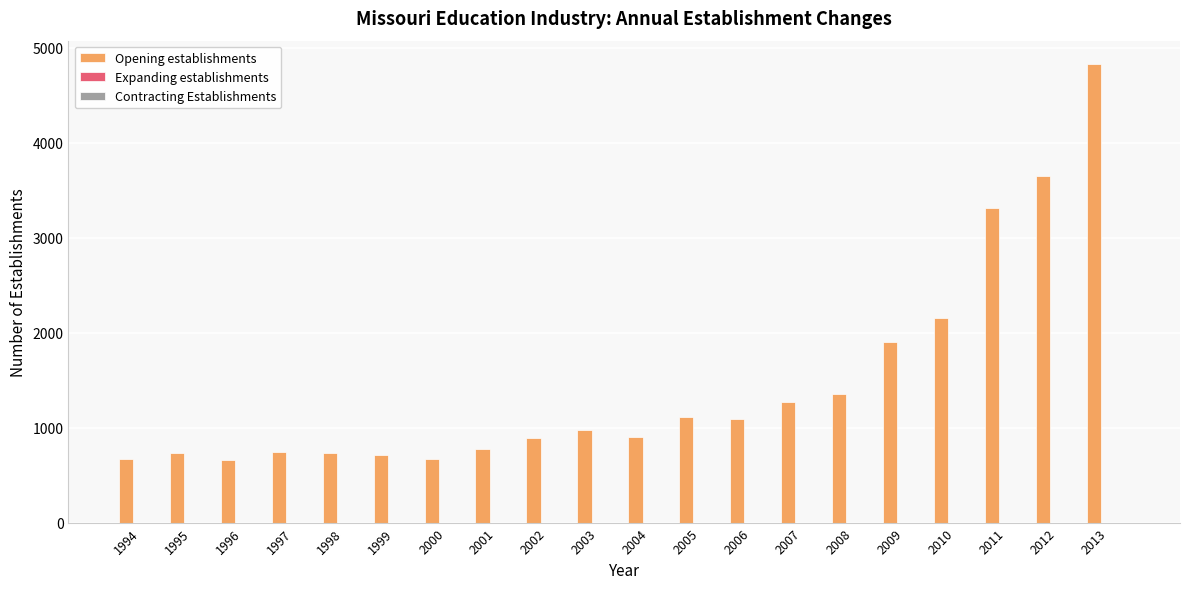

What is the maximum value shown in the chart?

4834